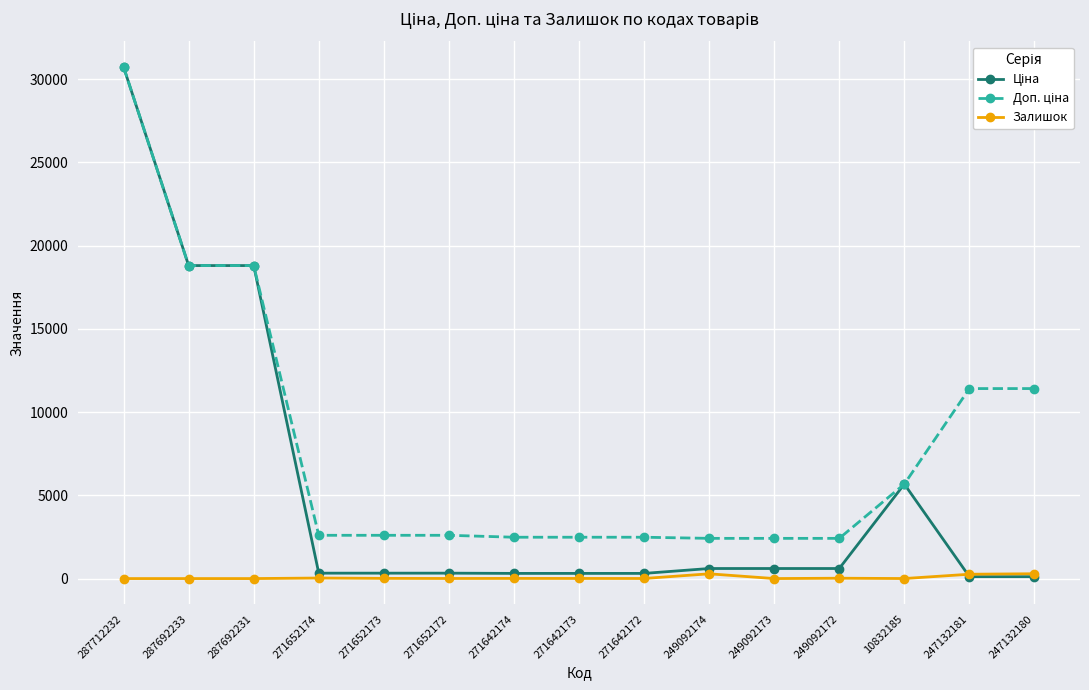

How many data points does each series have?

15